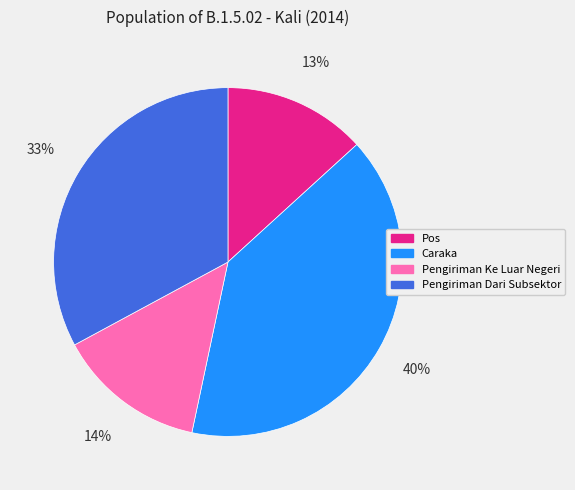

To the nearest percent, what is the difference between the Caraka and Pos slice percentages?

27%